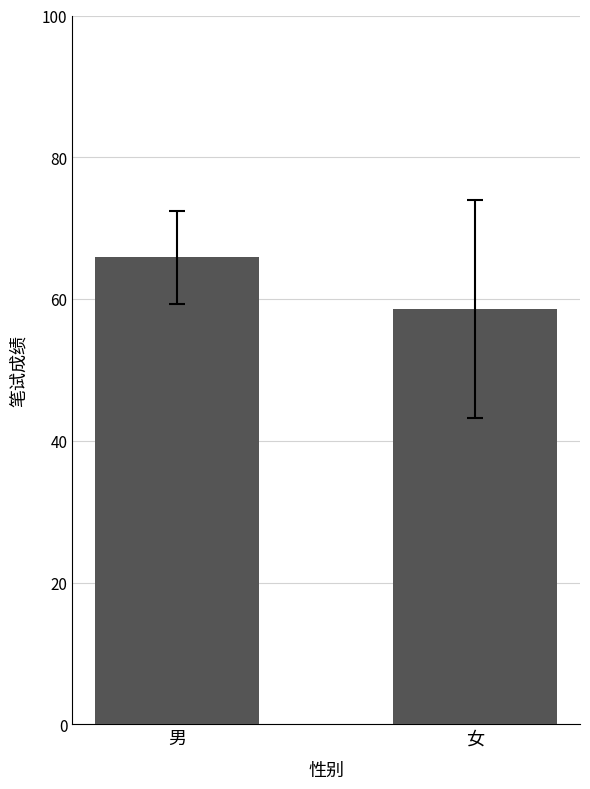

What is the maximum value shown in the chart?

65.9